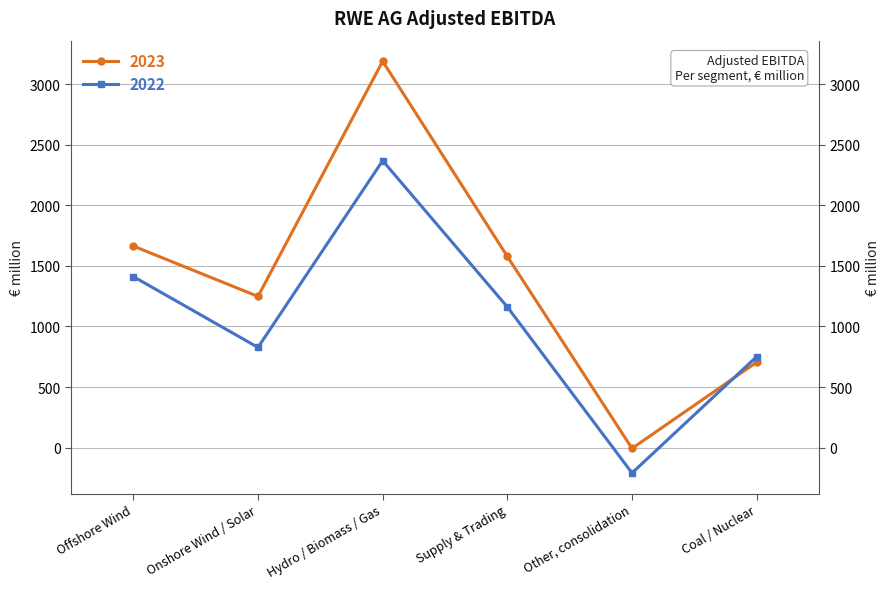

Is it true that 2023 equals 2685 at Offshore Wind?

False